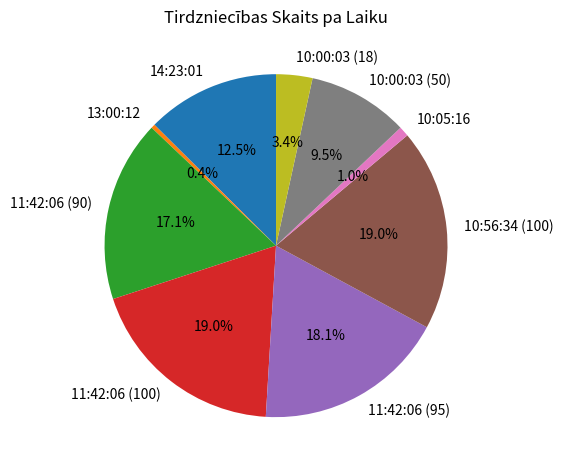

The 10:00:03 (18) slice represents 3% of the pie. True or false?

True